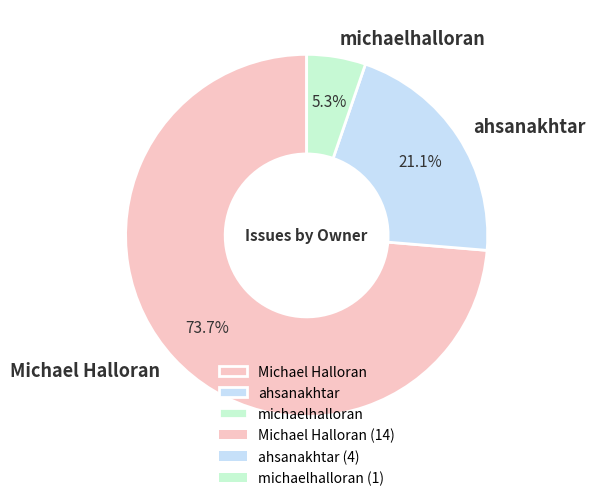

What percentage is the Michael Halloran slice, to the nearest percent?

74%